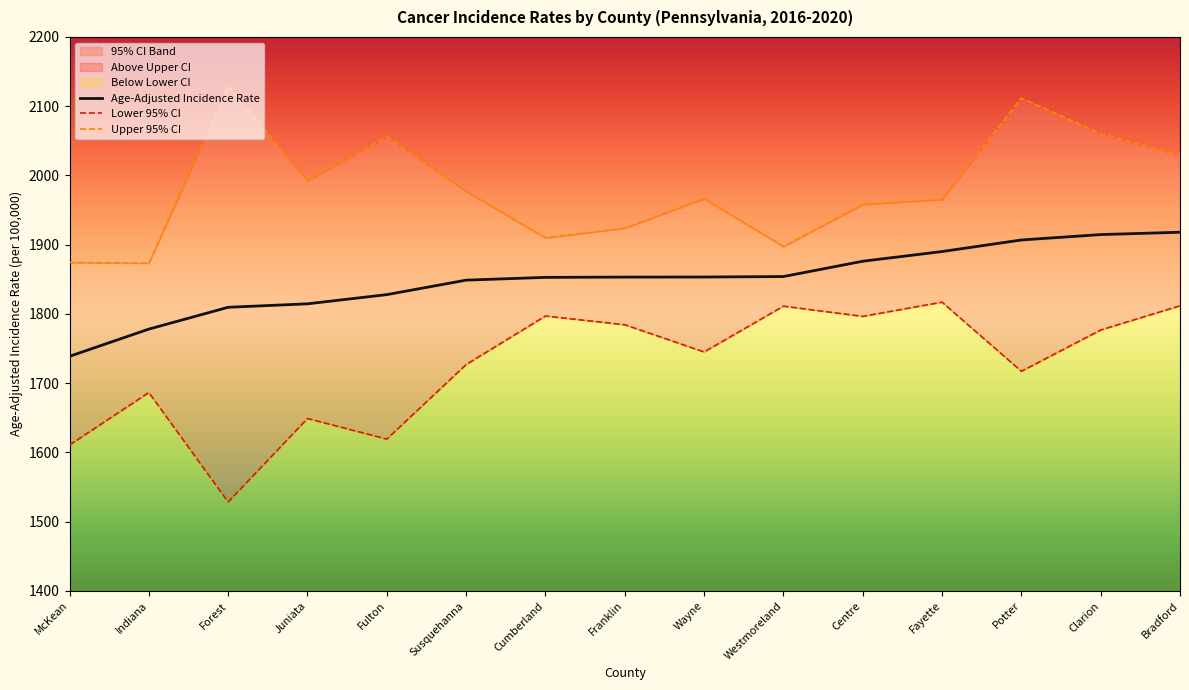

Is this an area chart (filled region under the line)?

No